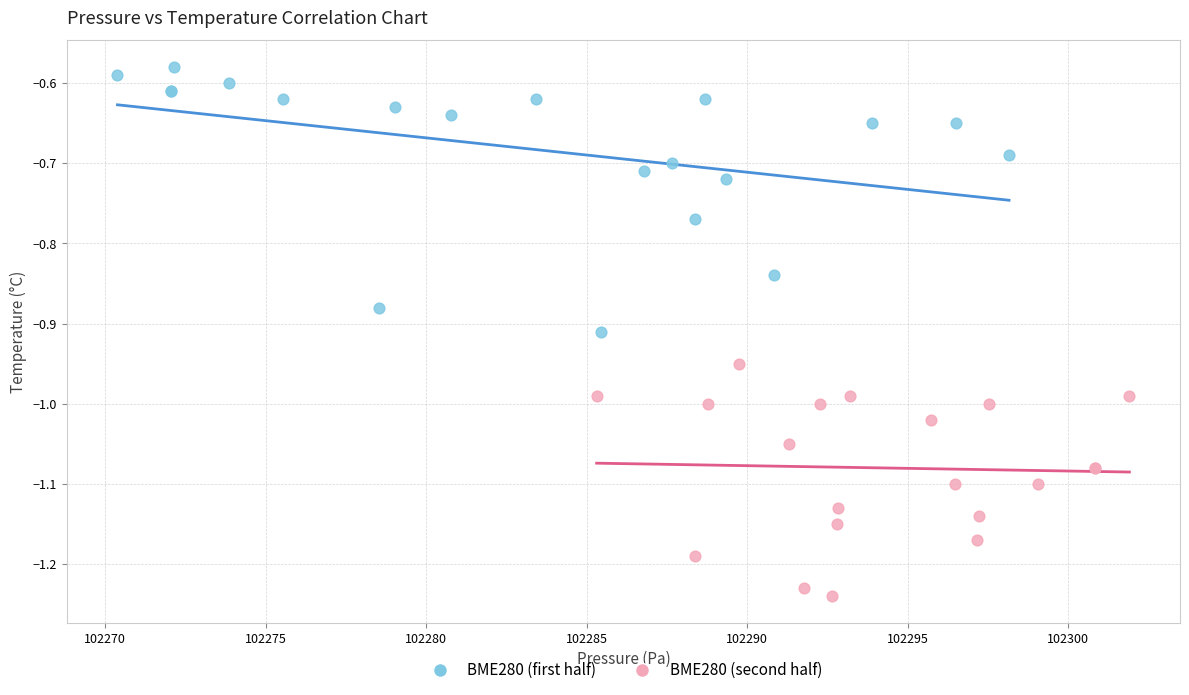

Which series has the largest Y range (max minus min)?

BME280 (first half)